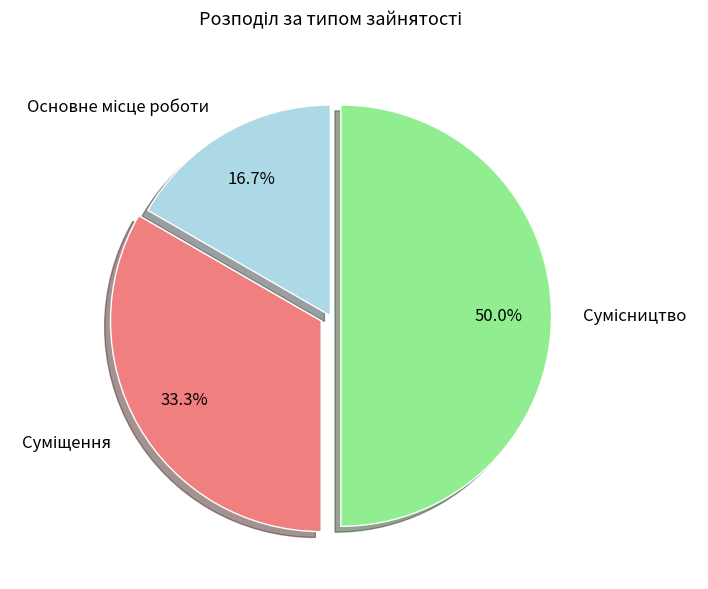

To the nearest percent, what is the difference between the largest and smallest slice percentages?

33%